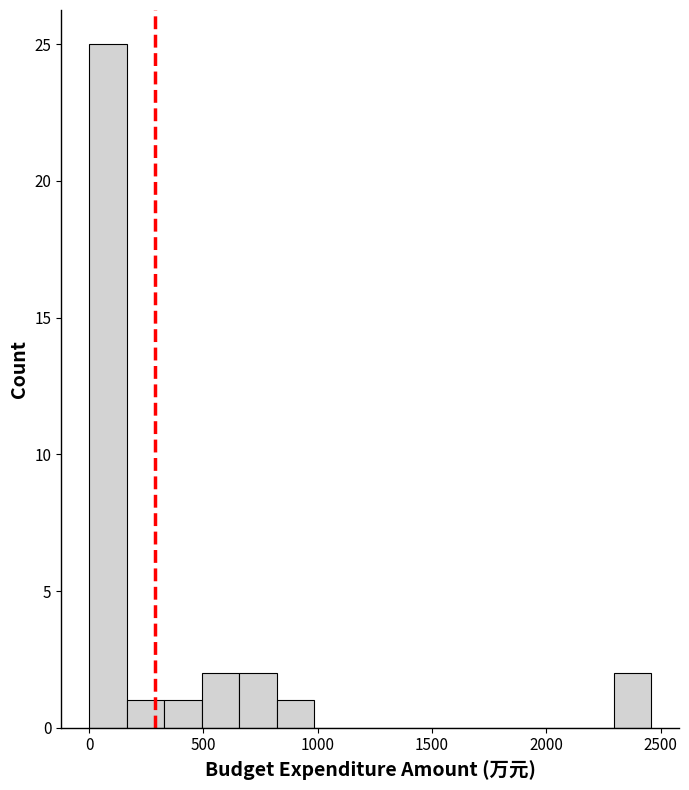

Around what value on the x-axis is the tallest bar? Give the approximate position of its centre, as read against the axis.

100